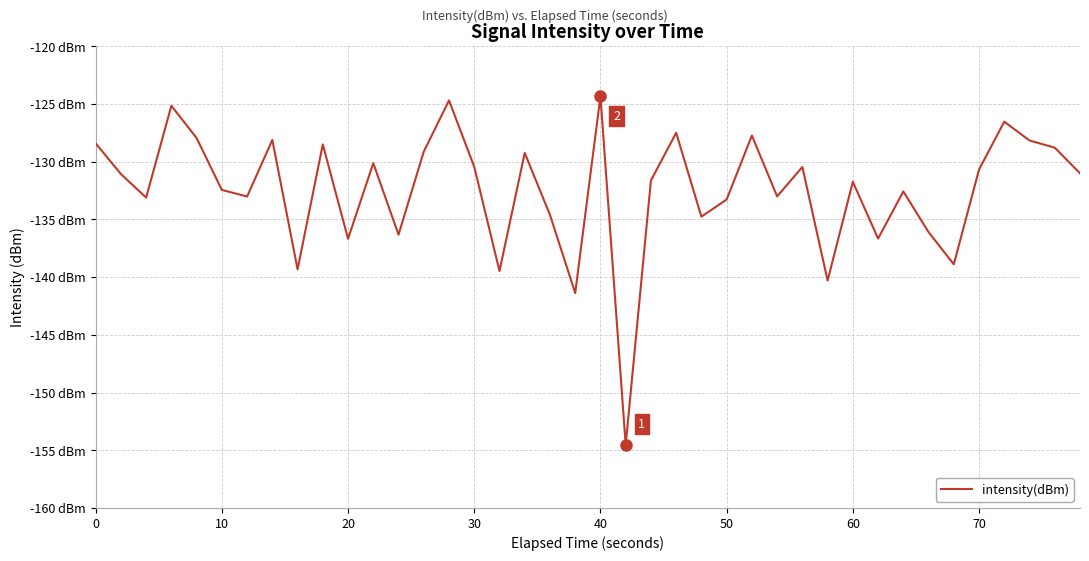

Is this an area chart (filled region under the line)?

No